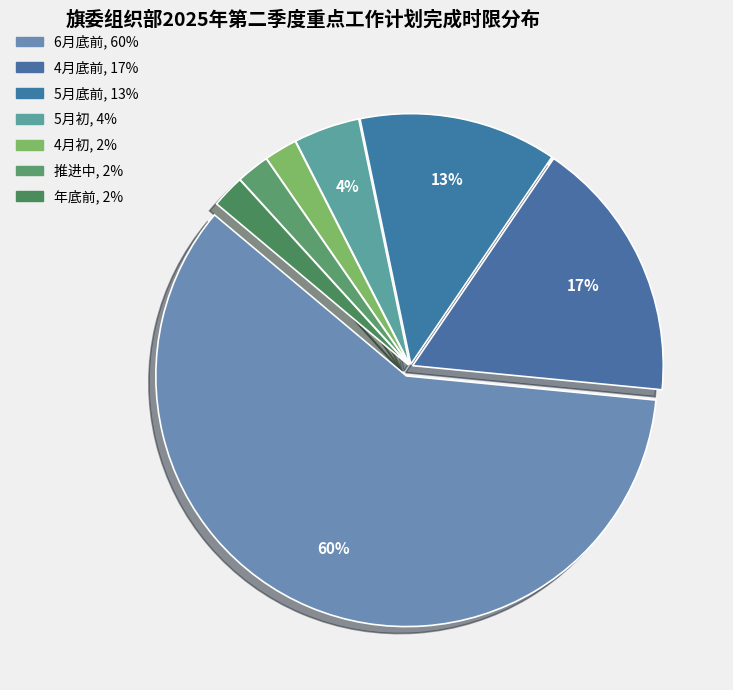

What percentage is the 4月初 slice, to the nearest percent?

2%